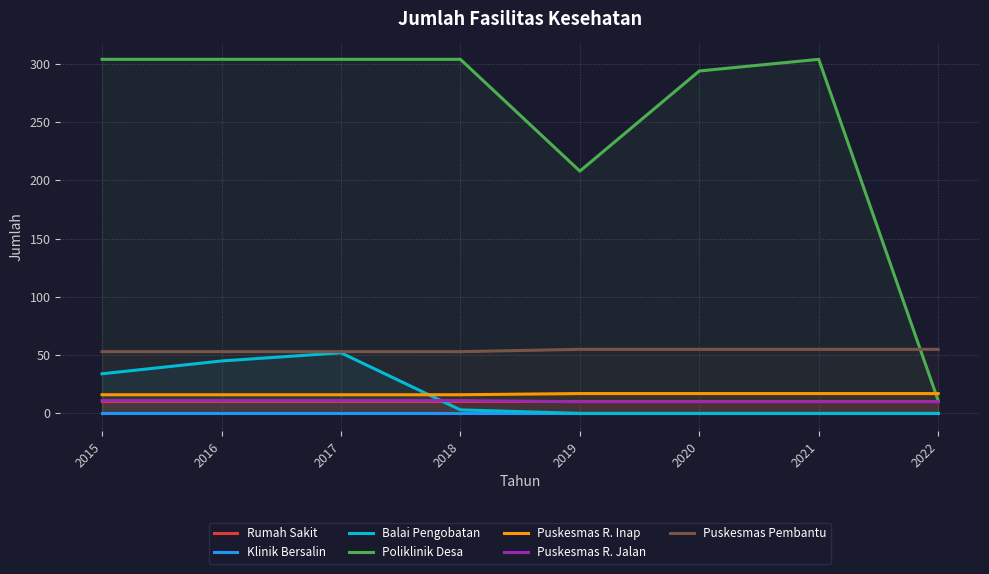

At how many categories does at least one series exceed 65?

7